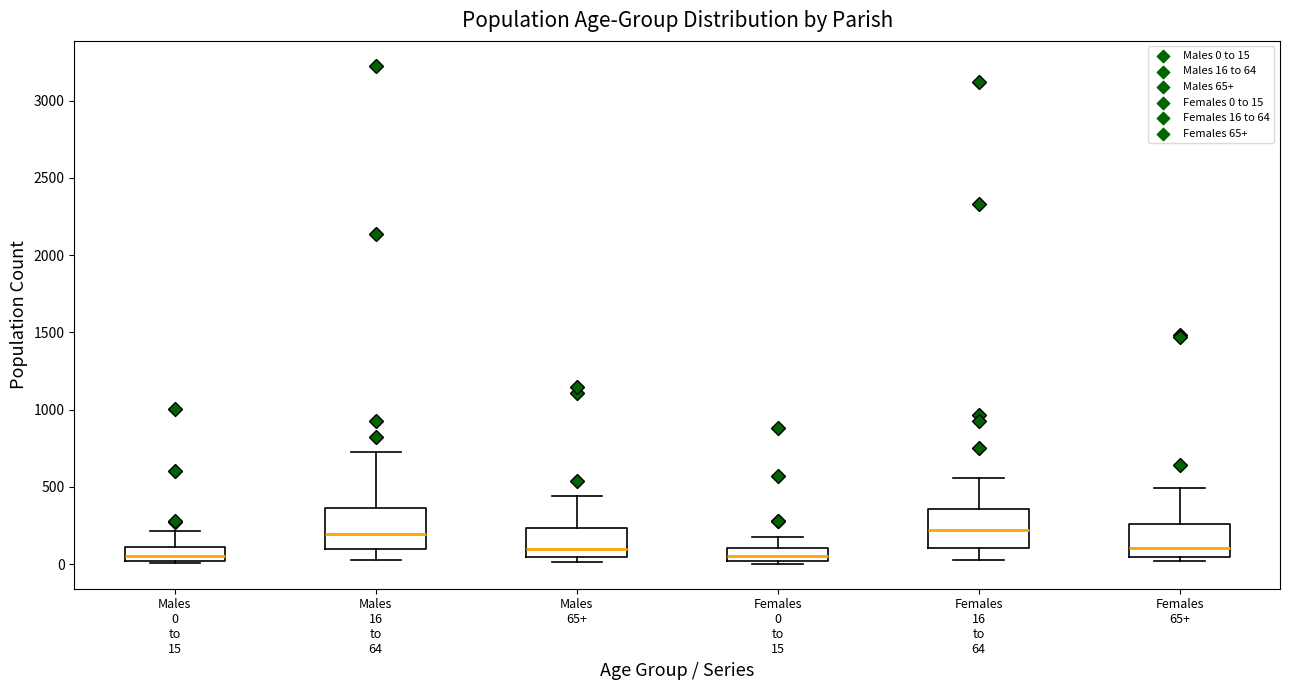

Where does the lower whisker of the box for Females 16 to 64 end on the y-axis? The values are not printed on the chart, so give them approximately, as read against the axis.

50